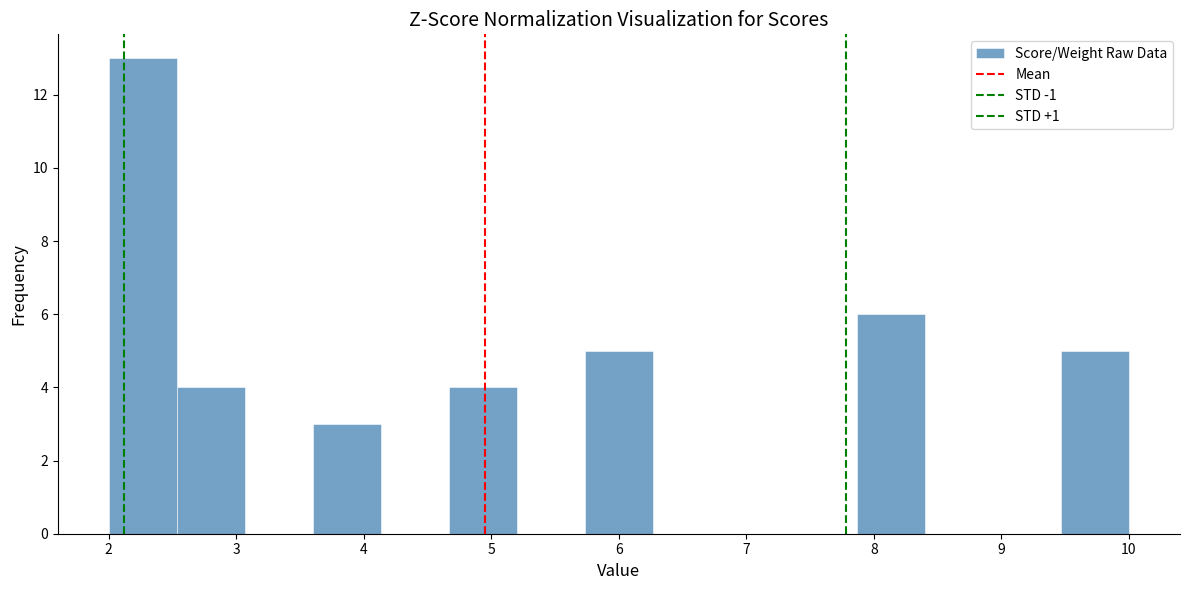

Reading left to right, transcribe this chart: for each bar, give the range it covers on the x-axis and its height. Neither the bar edges nor the heights are printed on the chart, so give them approximately, as read against the axes.

2.0 to 2.5: 13
2.5 to 3.1: 4
3.1 to 3.6: 0
3.6 to 4.1: 3
4.1 to 4.7: 0
4.7 to 5.2: 4
5.2 to 5.7: 0
5.7 to 6.3: 5
6.3 to 6.8: 0
6.8 to 7.3: 0
7.3 to 7.9: 0
7.9 to 8.4: 6
8.4 to 8.9: 0
8.9 to 9.5: 0
9.5 to 10.0: 5